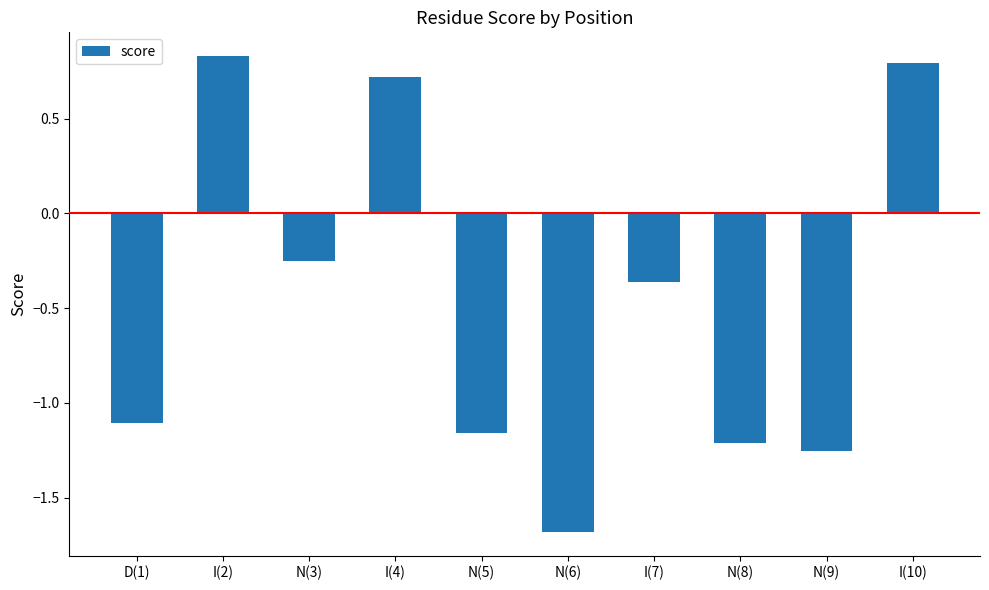

Are the bars horizontal?

No